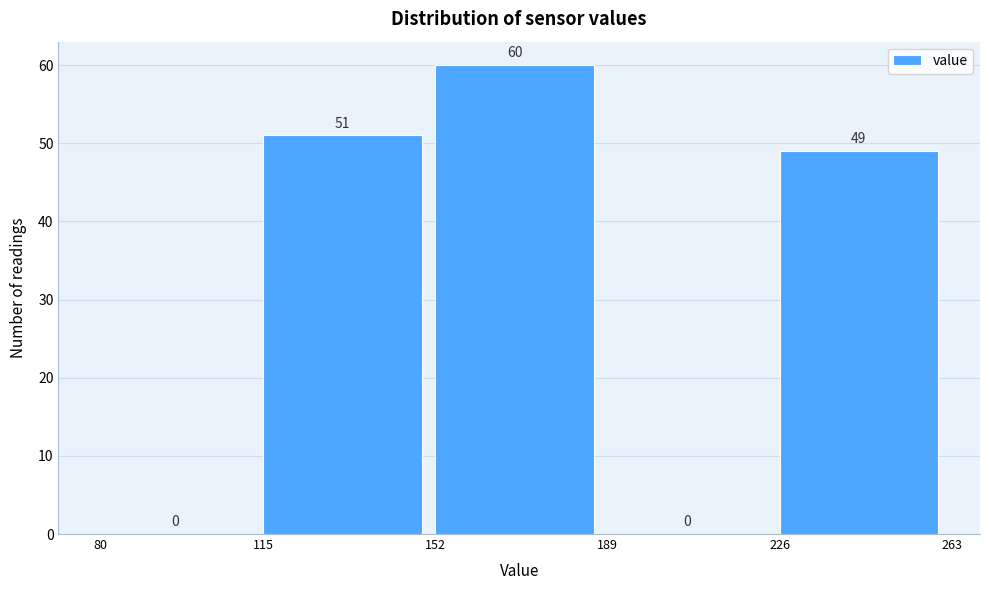

Reading left to right, transcribe this chart: for each bar, give the range it covers on the x-axis and its height.

80 to 115: 0
115 to 152: 51
152 to 189: 60
189 to 226: 0
226 to 263: 49